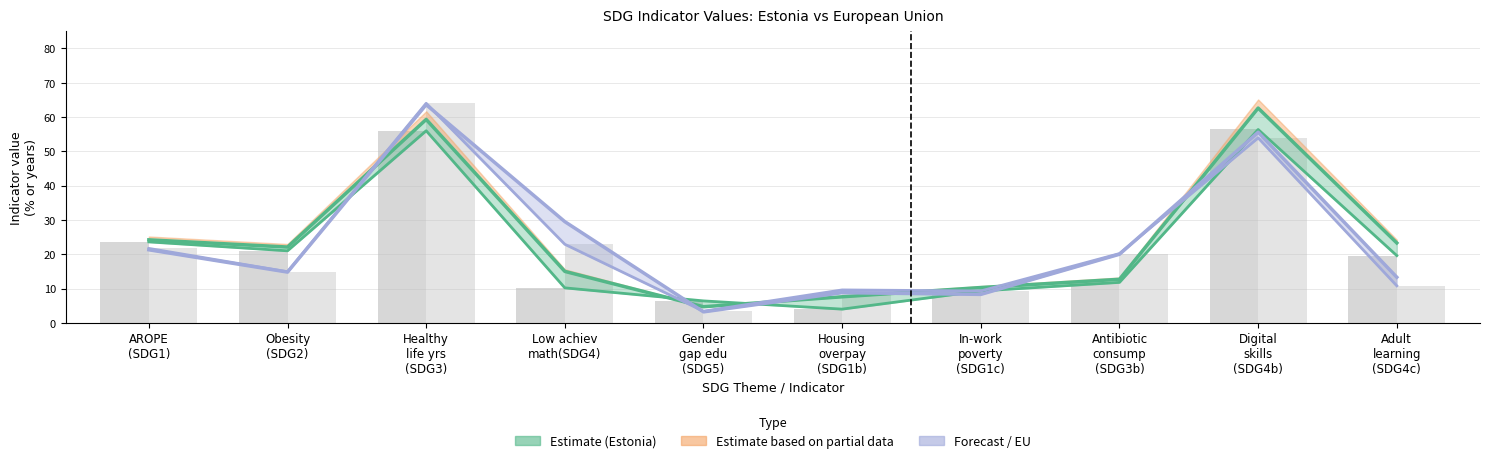

What is the maximum value for Estonia latest value?

59.3